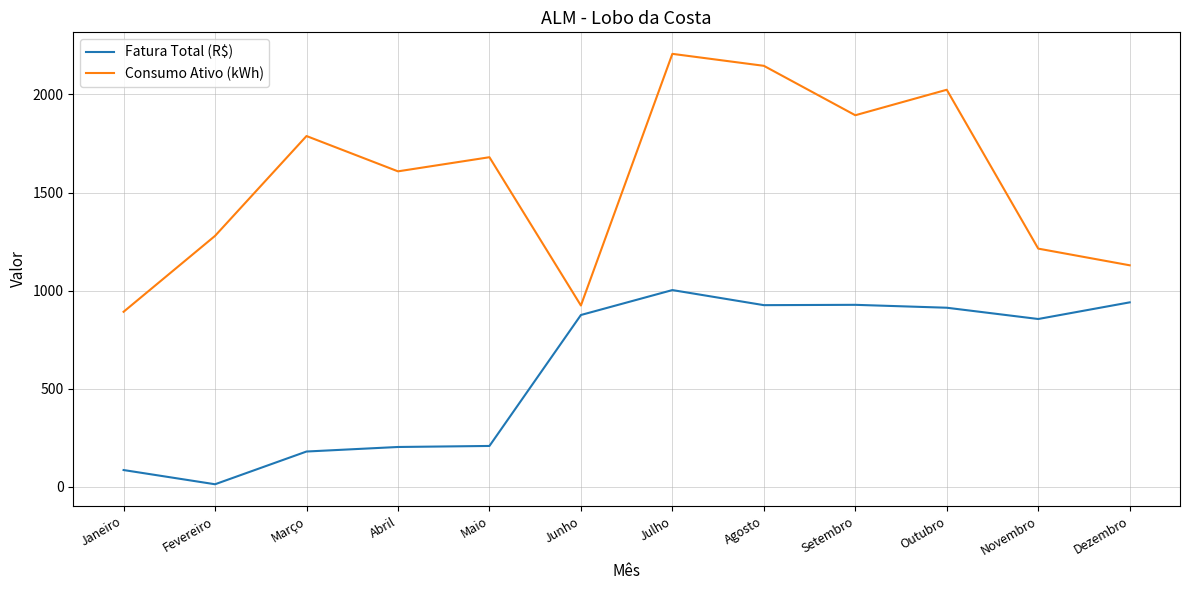

What is the highest value of the Consumo Ativo (kWh) series?

2207.0